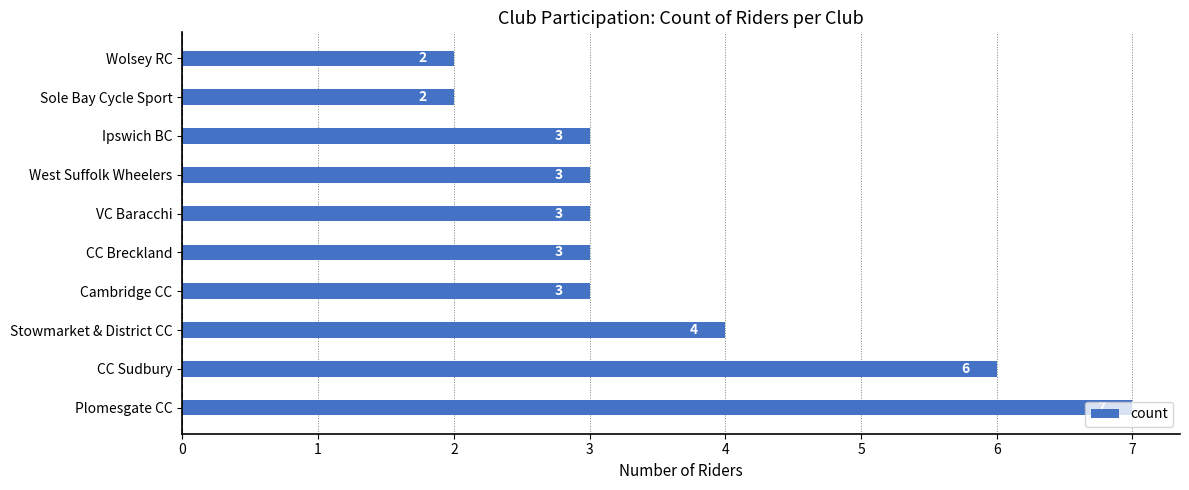

What is the sum of all values?

36